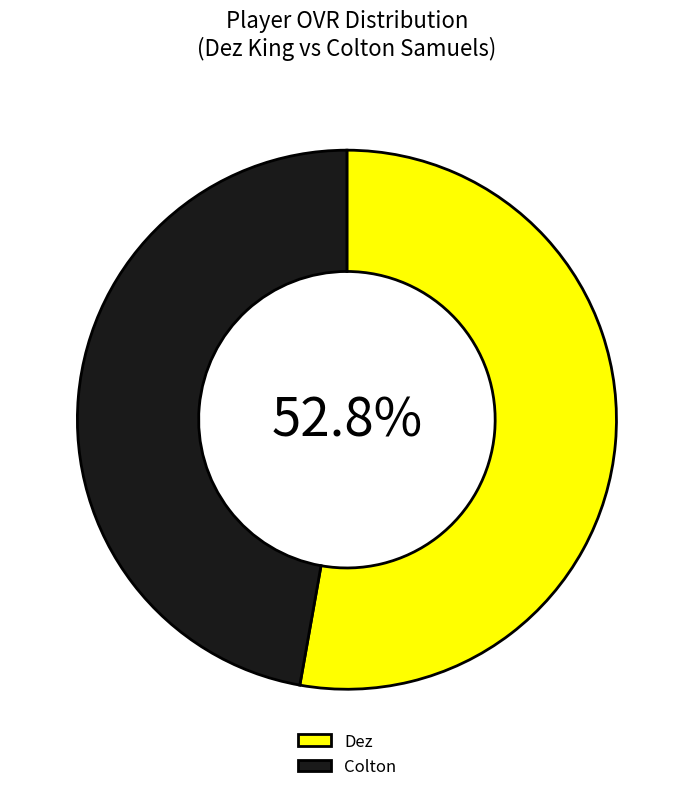

How many segments does this pie chart have?

2